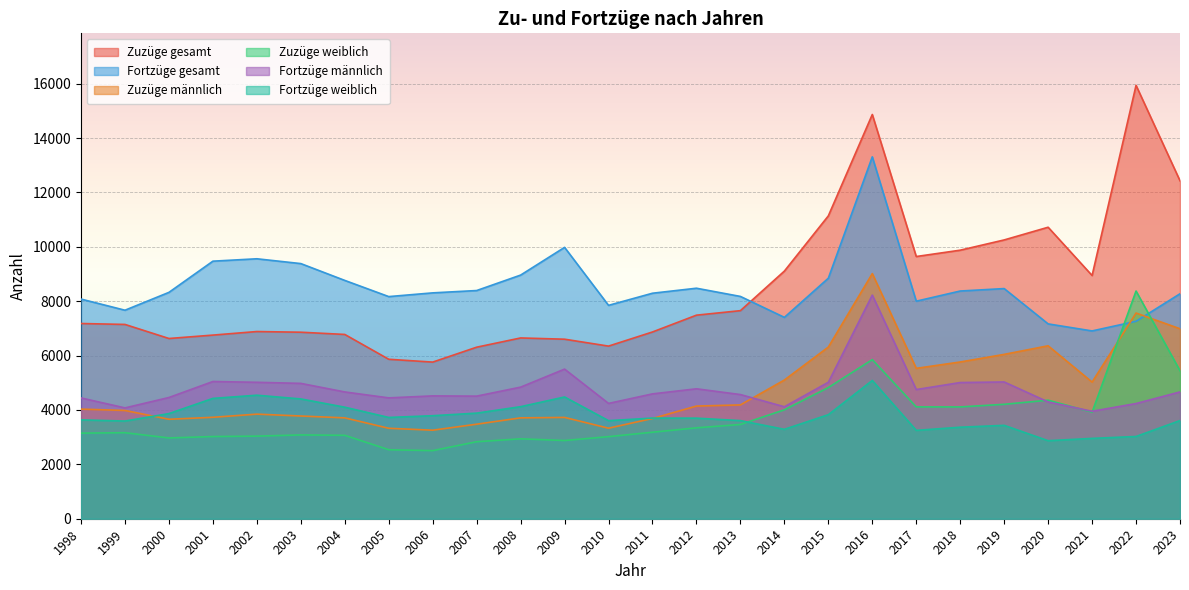

How many lines are shown in the chart?

6